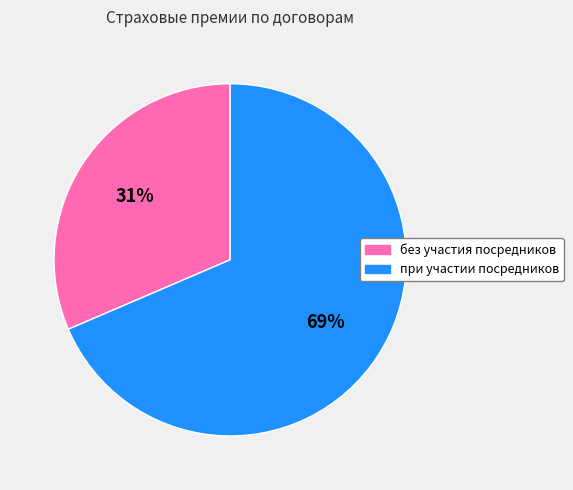

Do при участии посредников and без участия посредников together represent more than half of the pie?

Yes